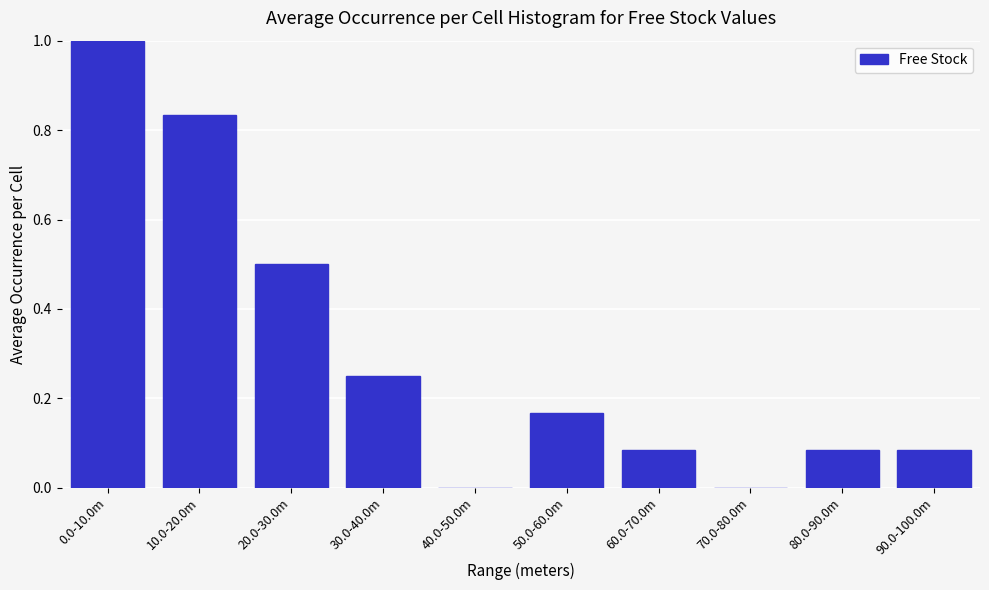

Which has a higher value, 70.0-80.0m or 60.0-70.0m?

60.0-70.0m